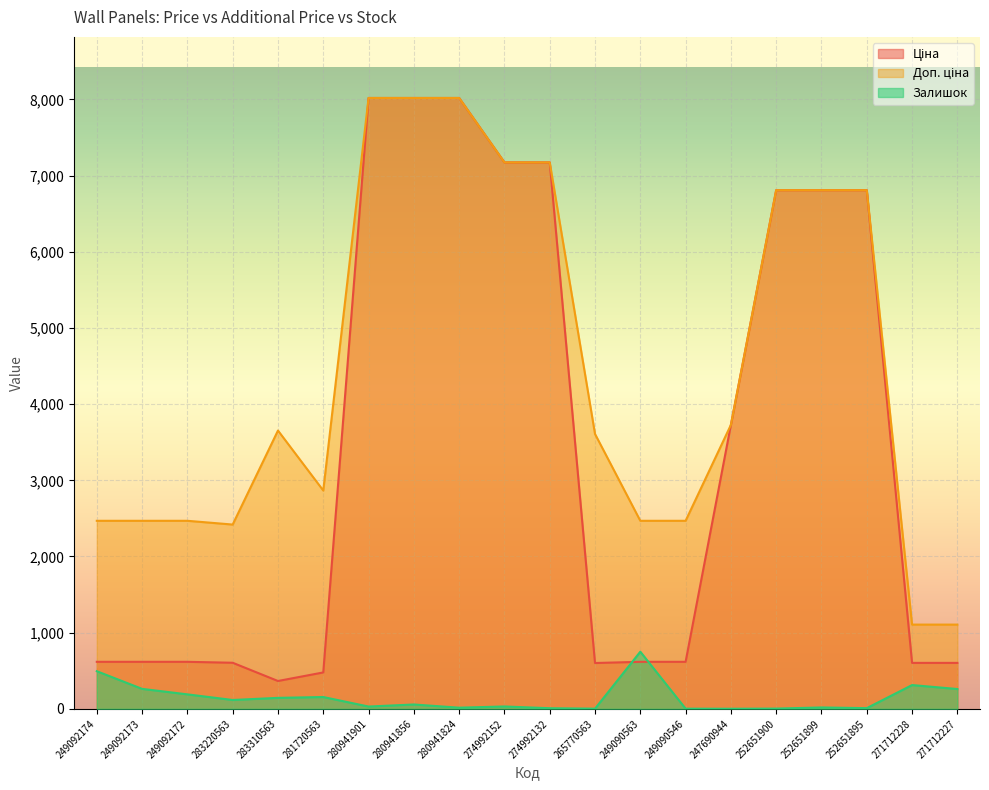

True or false: Доп. ціна and Ціна cross at least once.

False